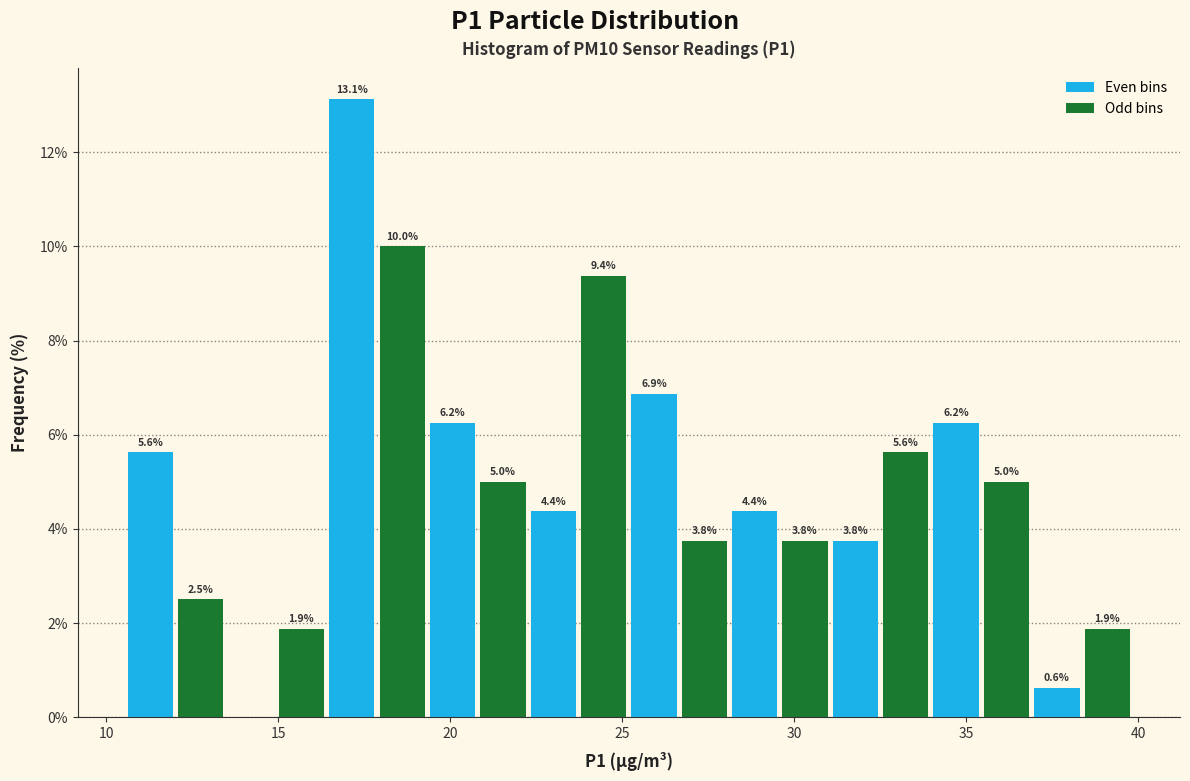

Read against the x-axis, roughly where is the centre of the tallest bar?

17.0